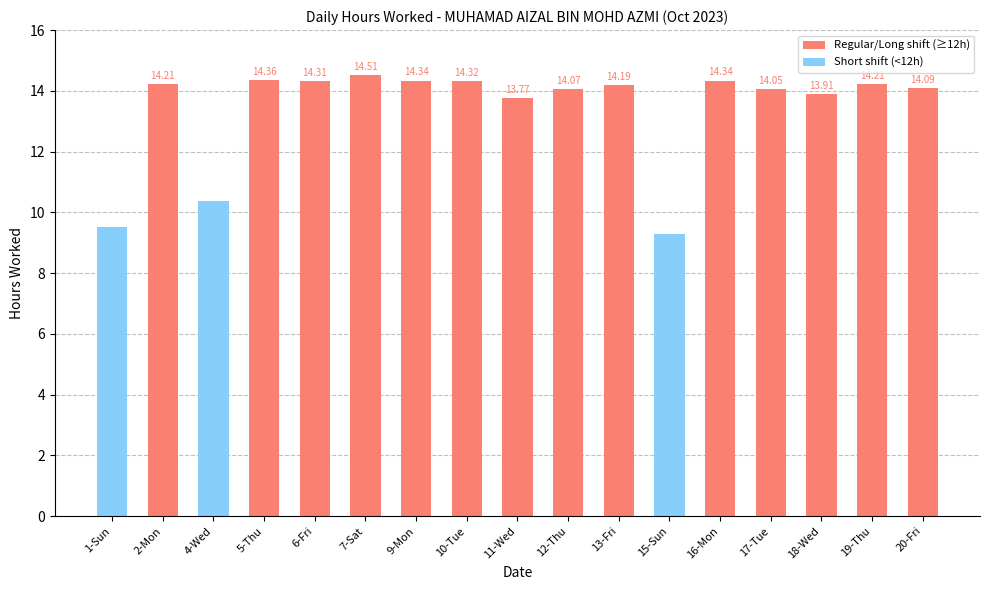

True or false: the data shows 7.8 at 7-Sat.

False